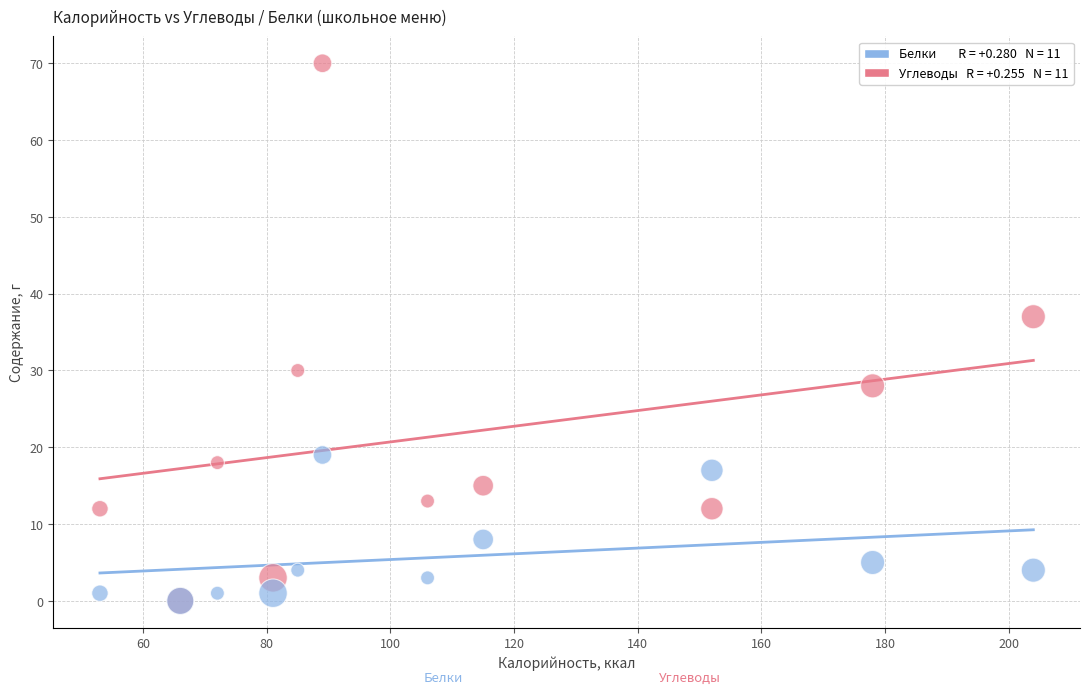

Across all series, what Y value is closest to 35?

37